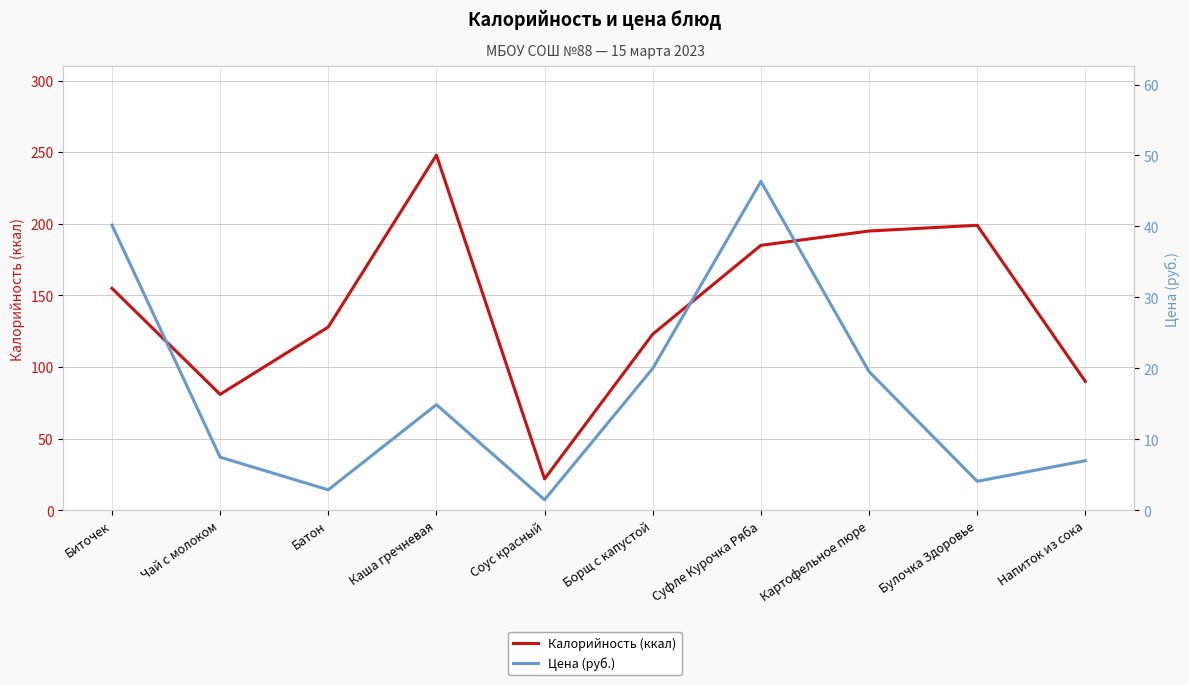

What is the difference between the highest and lowest values at Булочка Здоровье?

194.9